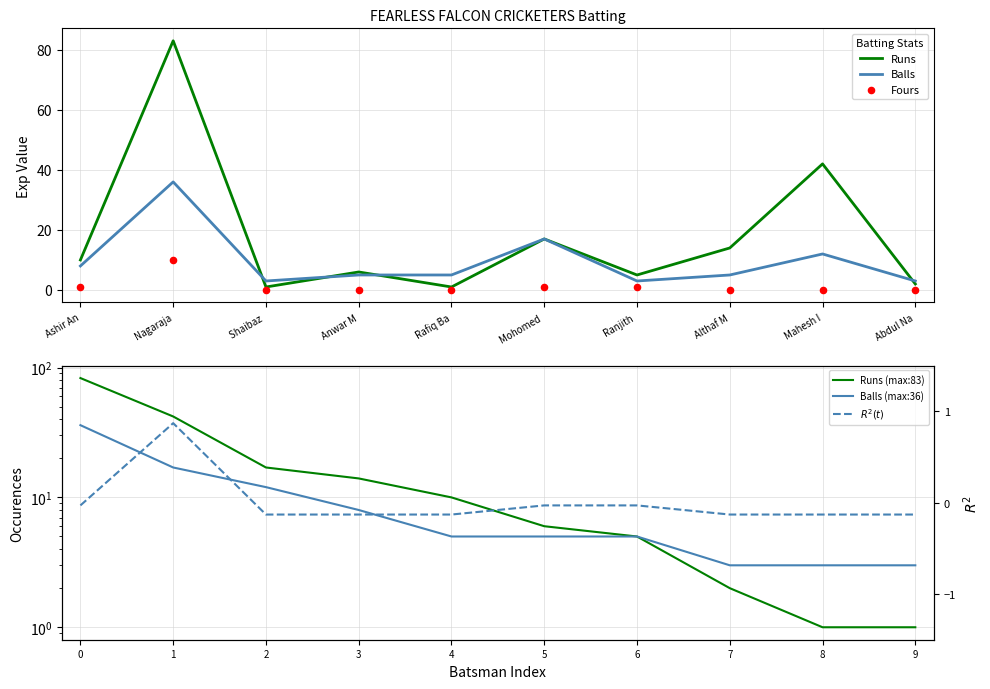

Is the value of Runs at Mahesh I greater than the value of Balls at Anwar M?

Yes